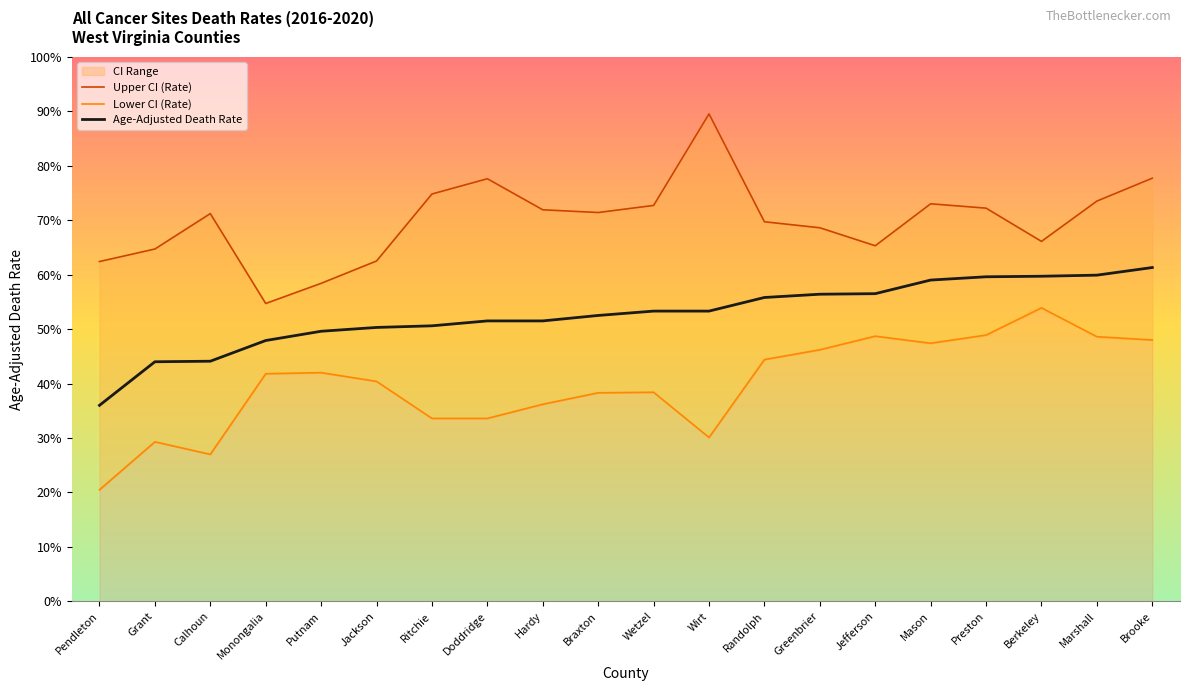

How many interior local peaks does the Lower CI (Rate) series have?

5